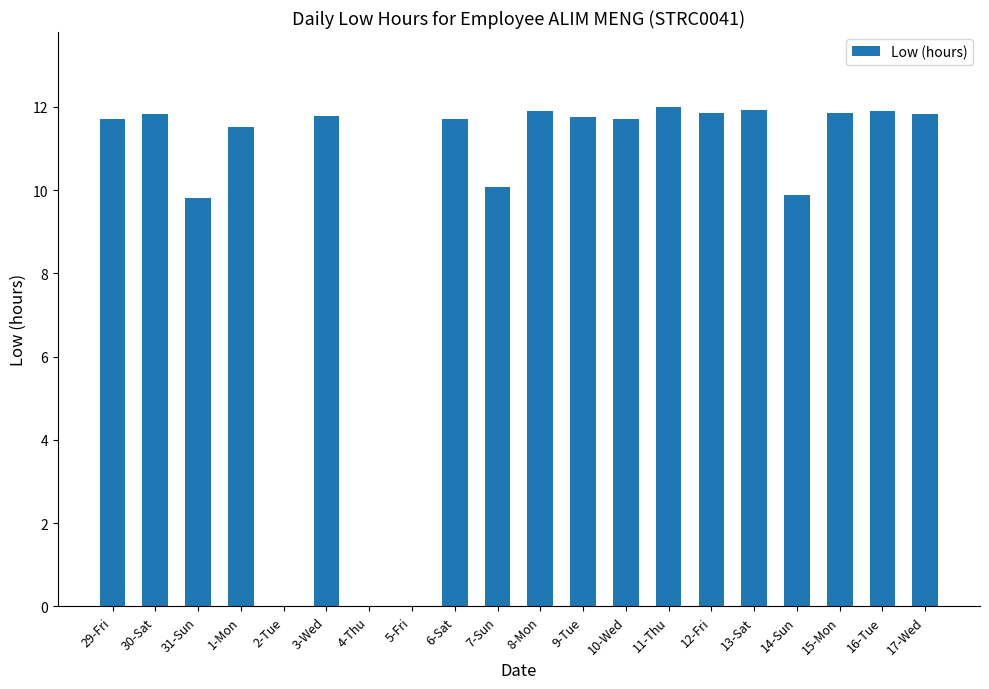

Which has a higher value, 15-Mon or 1-Mon?

15-Mon